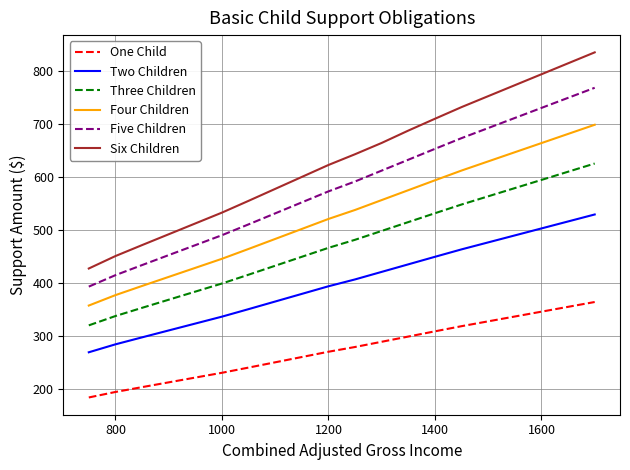

True or false: Three Children and Six Children cross at least once.

False